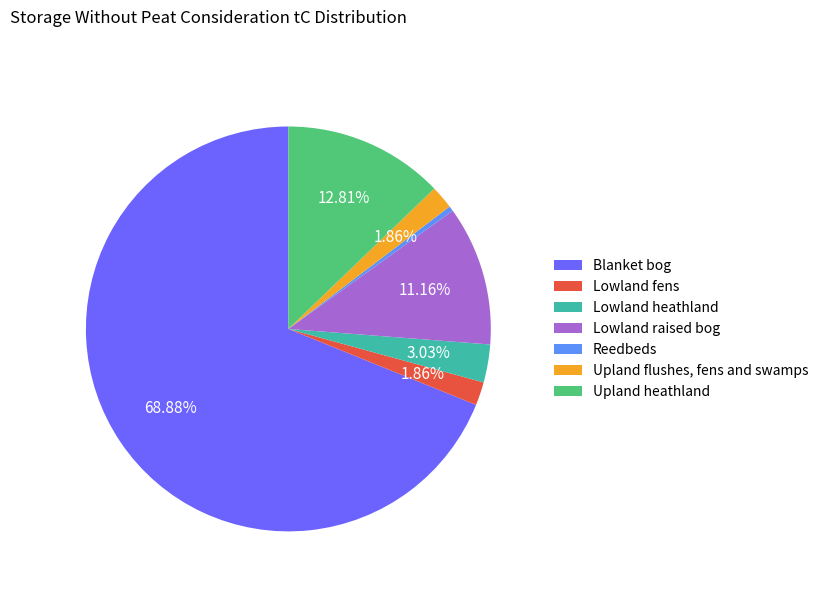

The Lowland fens slice represents 2% of the pie. True or false?

True